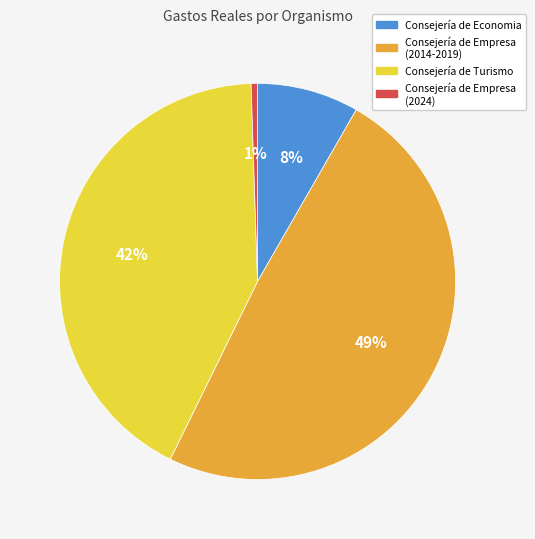

To the nearest percent, what is the difference between the largest and smallest slice percentages?

48%